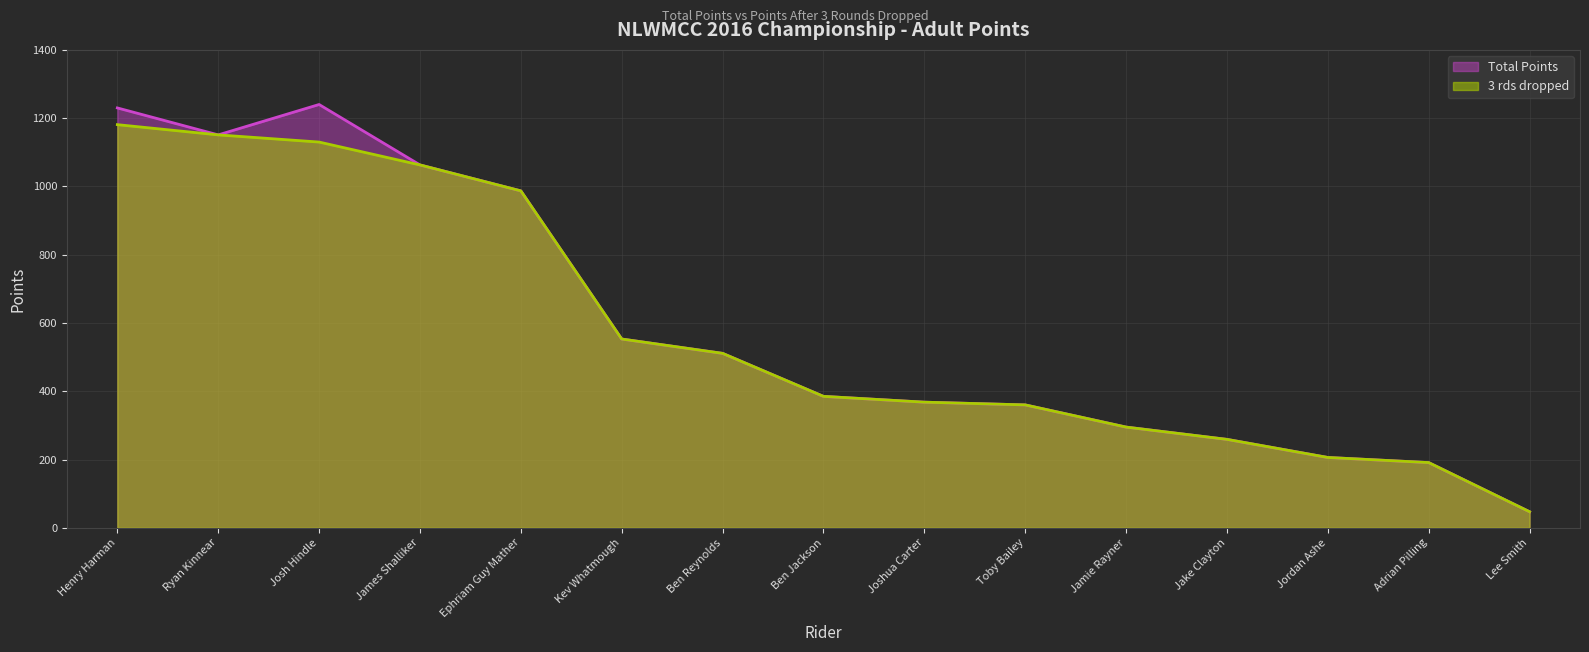

The Total Points series shows 1063 at James Shalliker. True or false?

True